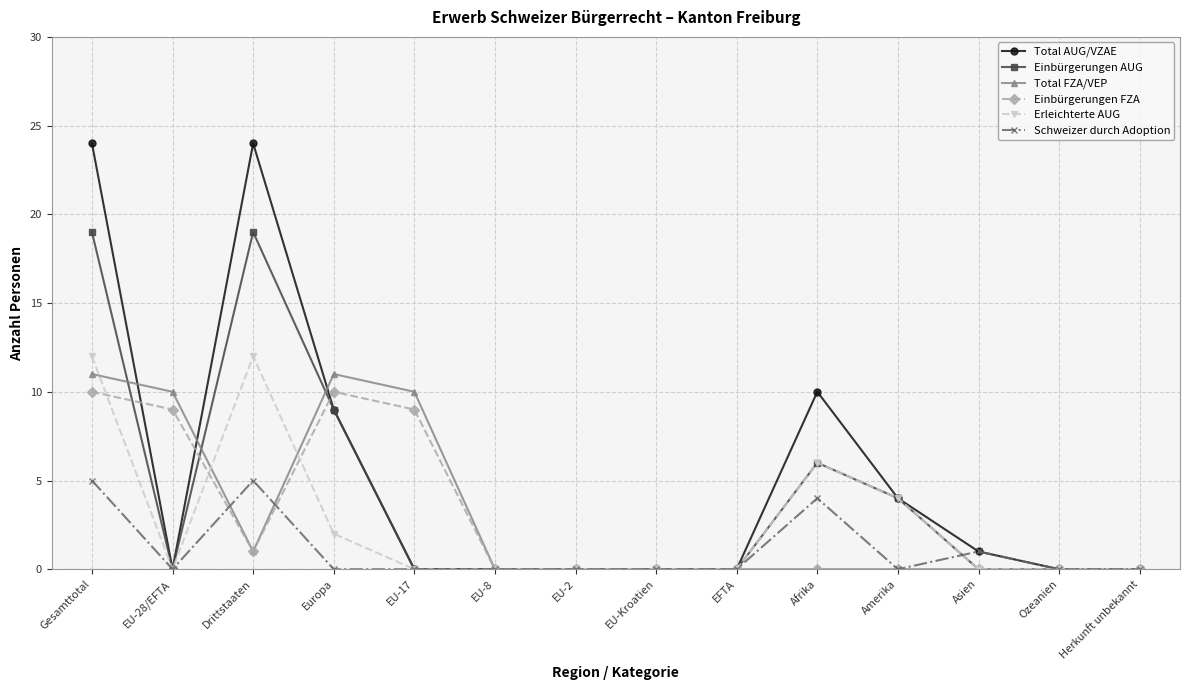

Which series has the widest spread of values?

Total AUG/VZAE